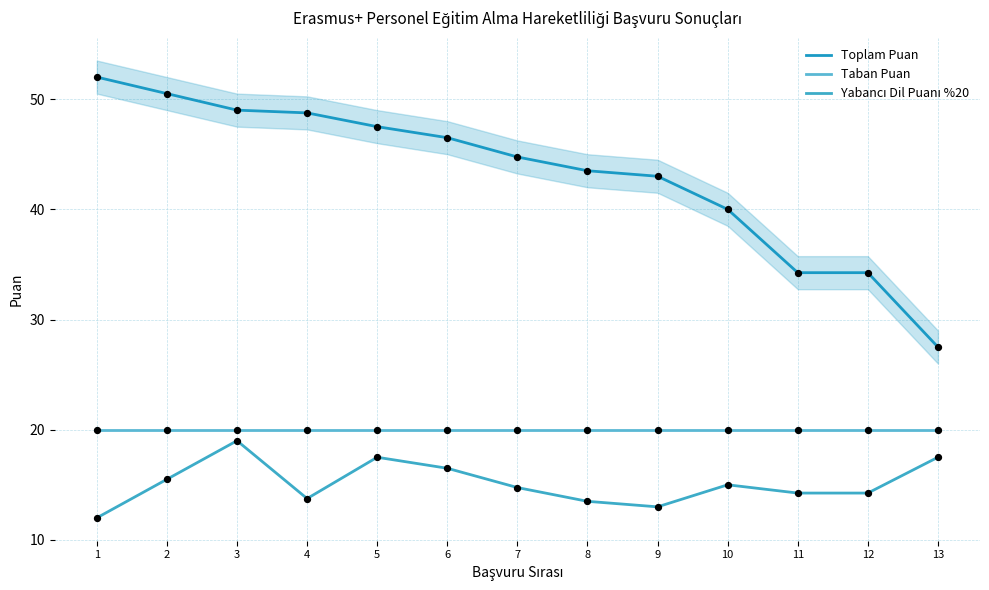

Which series contains the lowest Y value?

Yabancı Dil Puanı %20